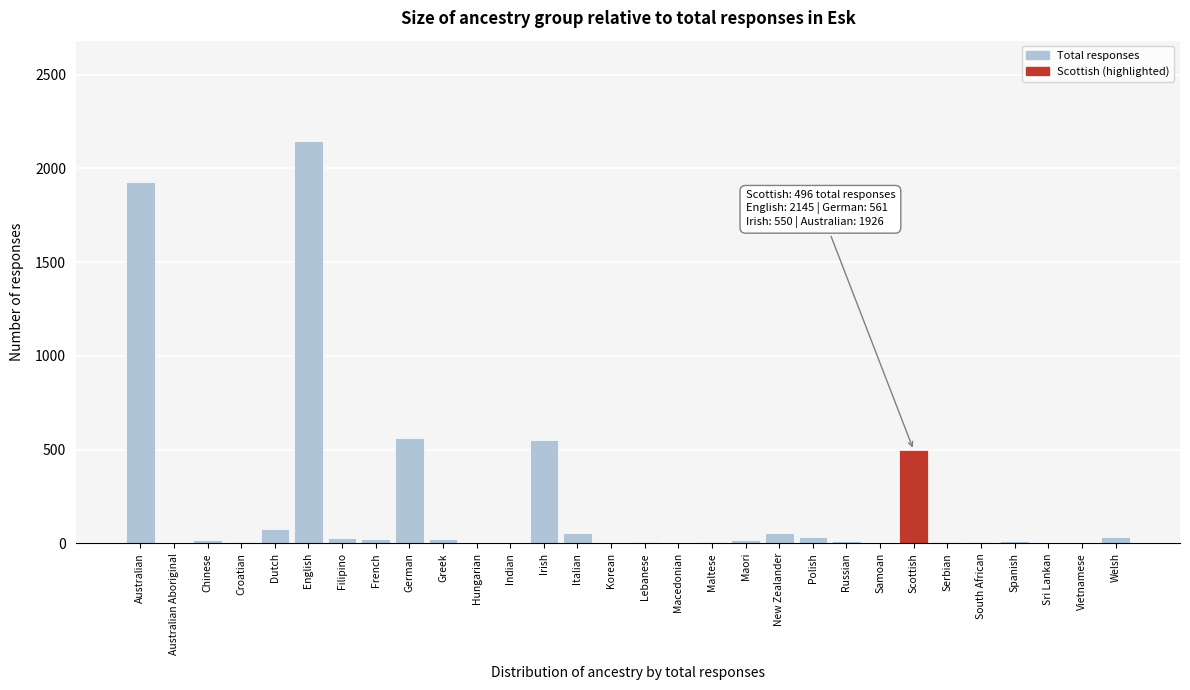

The chart shows a value of 2145 at English. True or false?

True